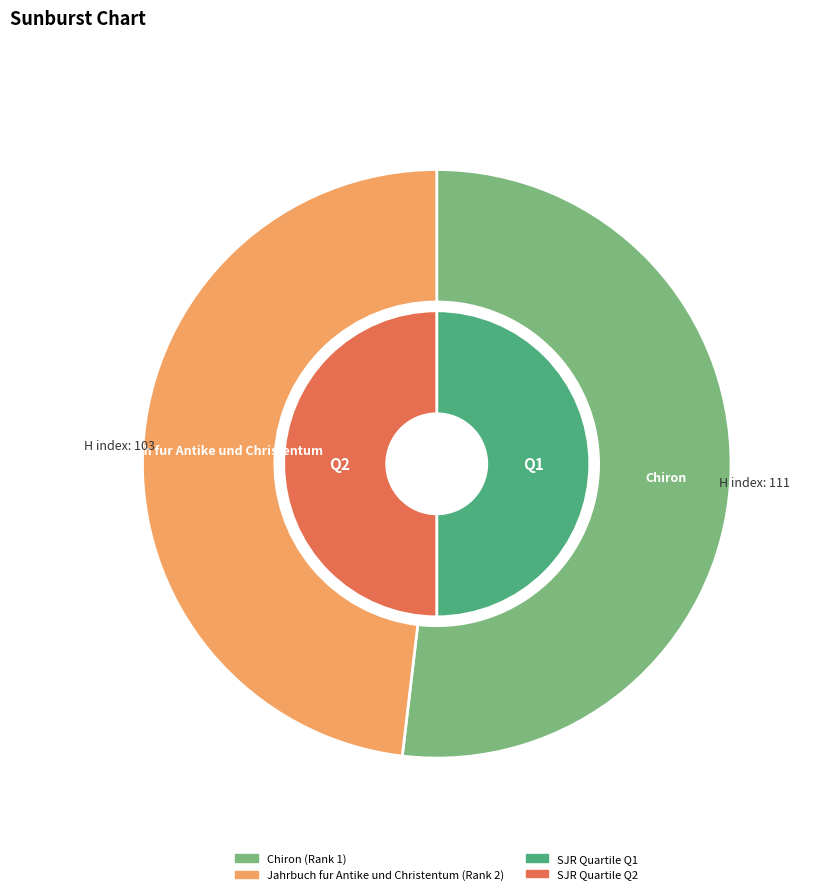

Rank the categories by value from lowest to highest.

Jahrbuch fur Antike und Christentum, Chiron